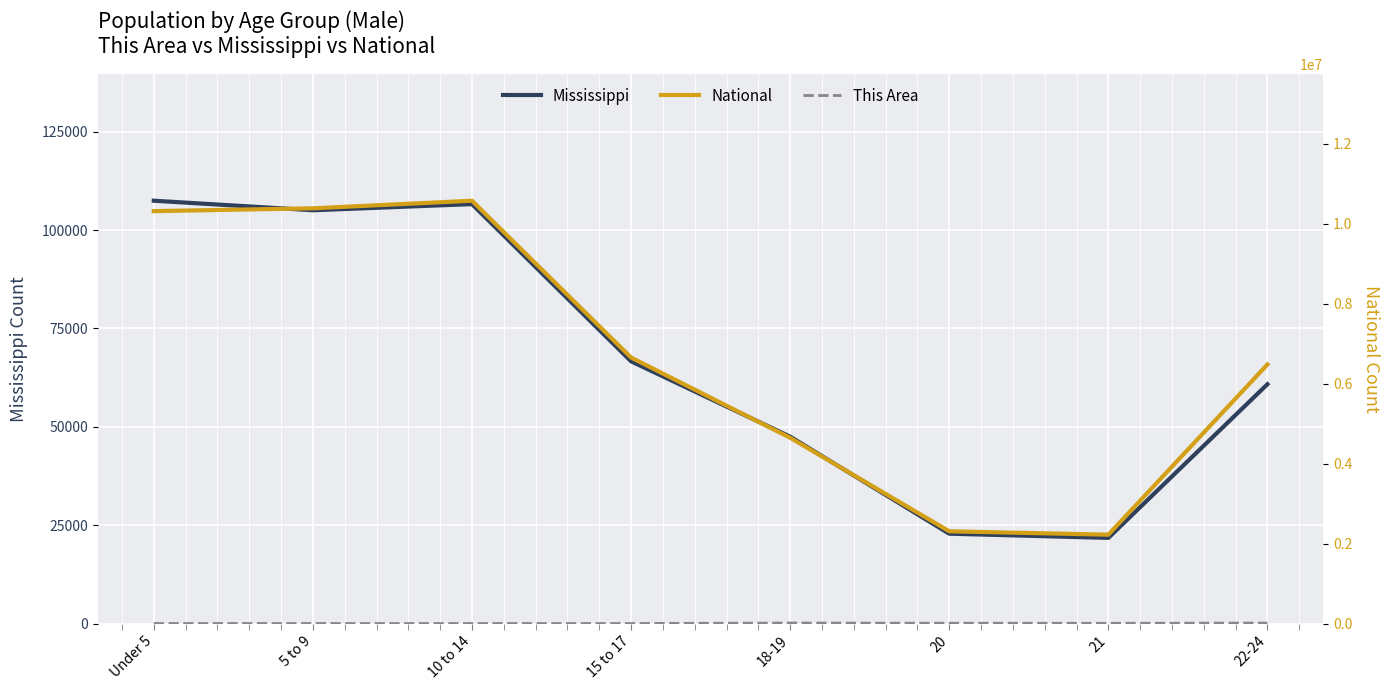

What is the maximum value for National?

10579862